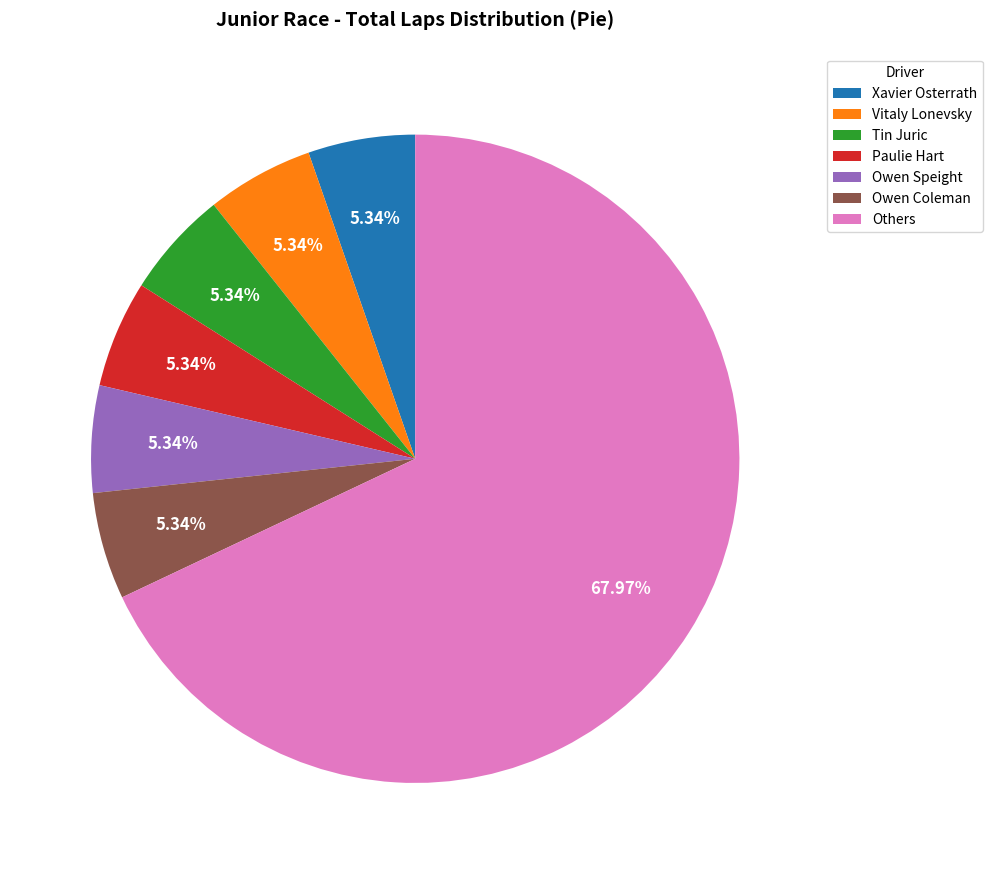

What is the largest slice in the pie chart?

Others